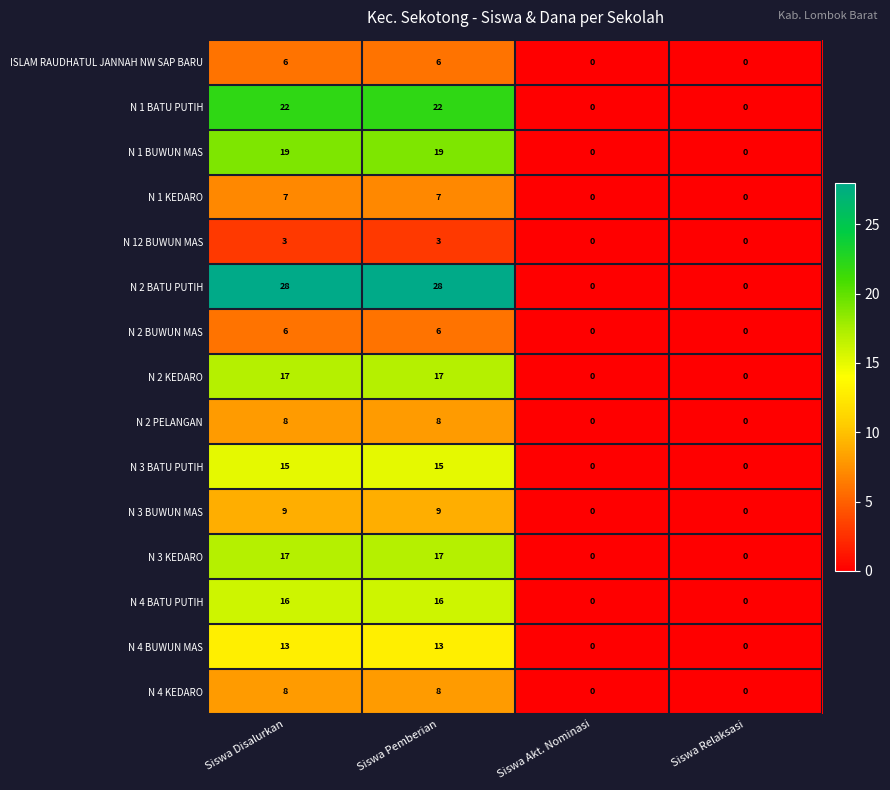

The N 1 KEDARO series shows -5 at Siswa Akt. Nominasi. True or false?

False